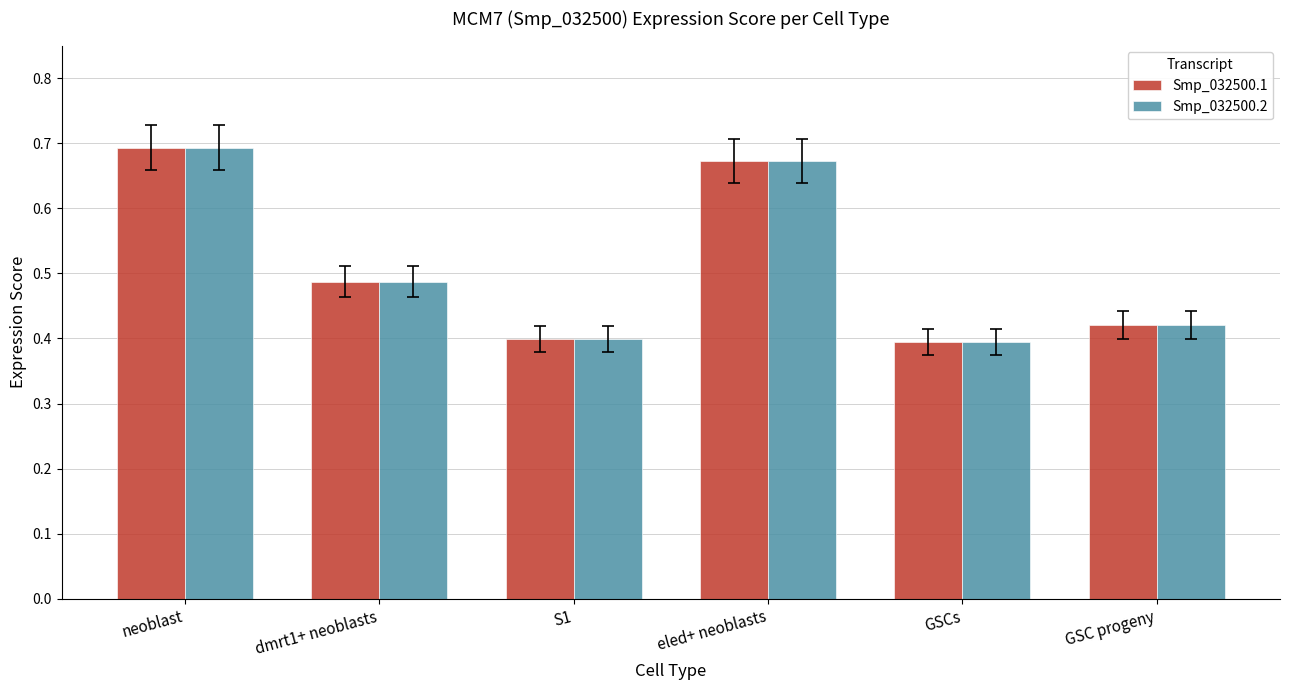

Are the bars horizontal?

No